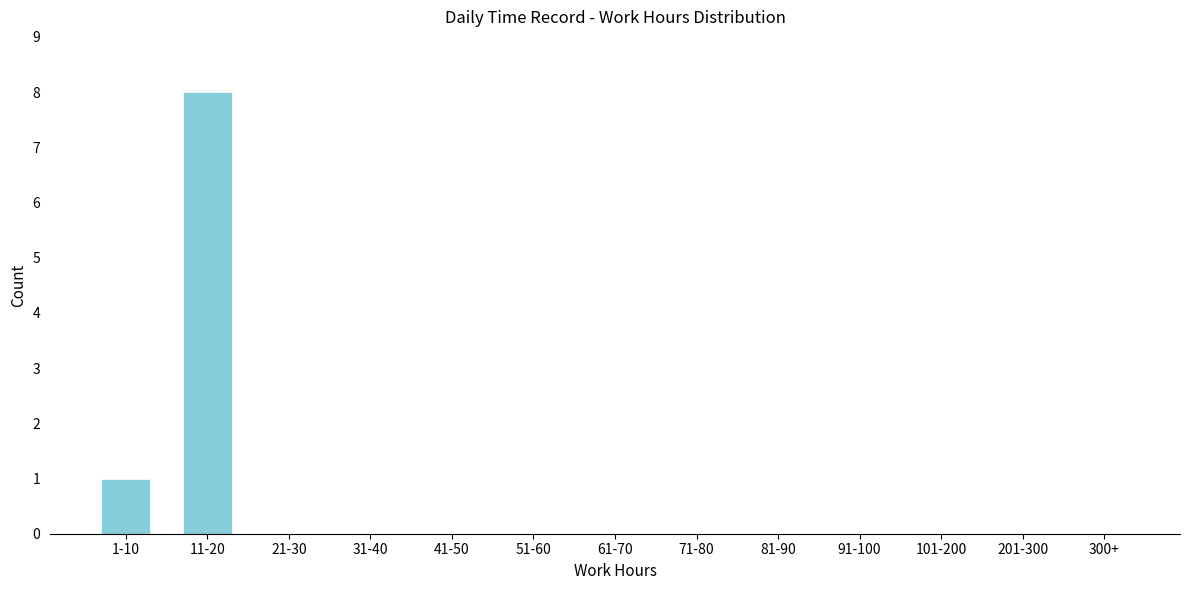

Reading right to left, transcribe all the data shown in this chart.

300+=0	201-300=0	101-200=0	91-100=0	81-90=0	71-80=0	61-70=0	51-60=0	41-50=0	31-40=0	21-30=0	11-20=8	1-10=1